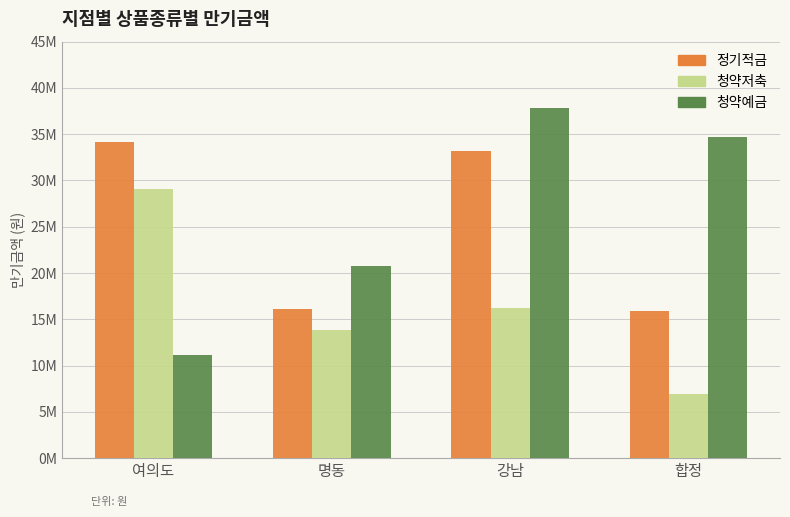

Rank the categories by 청약저축 value from lowest to highest.

합정, 명동, 강남, 여의도